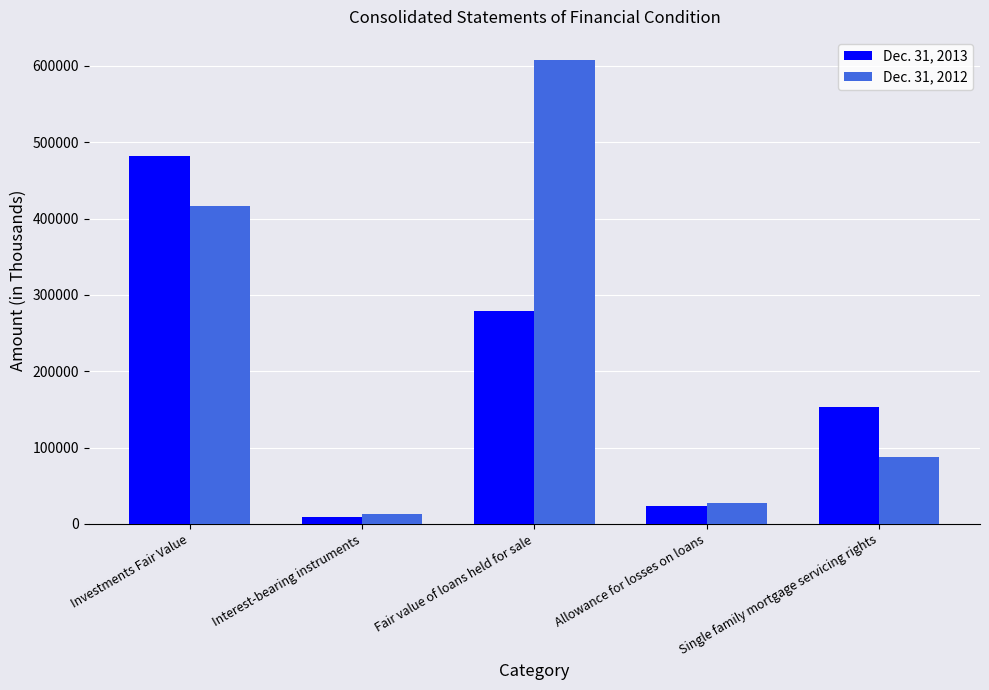

What is the sum of the Dec. 31, 2013 values at Allowance for losses on loans and Investments Fair Value?

505591